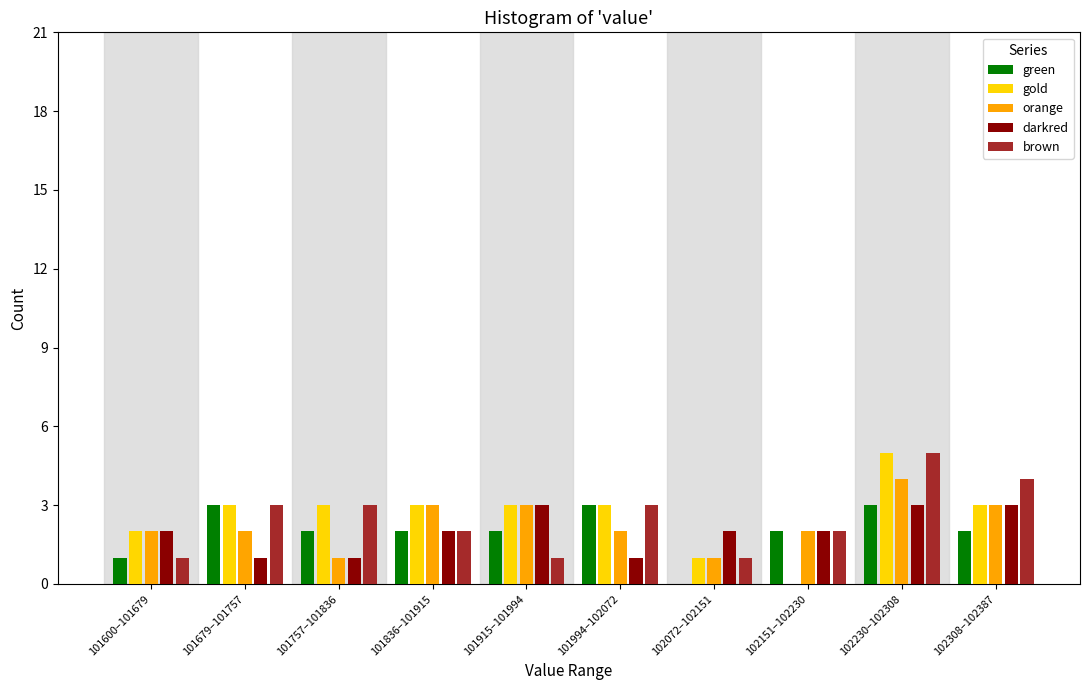

What is the greatest value displayed?

5